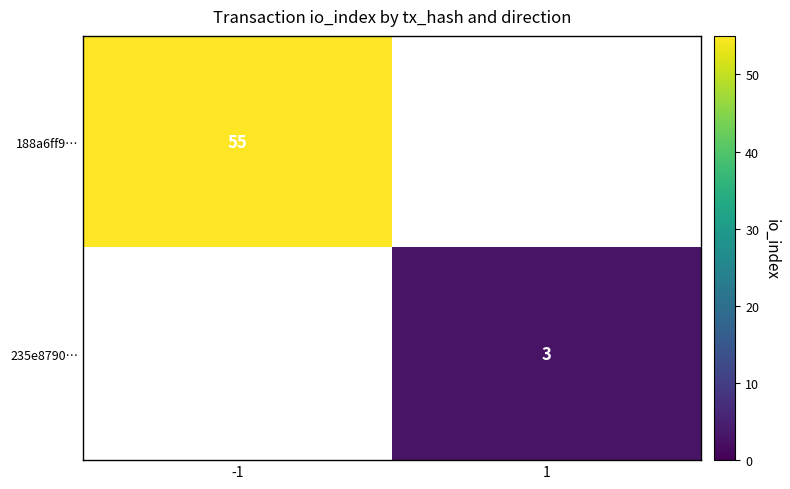

Is the value of 188a6ff9… at -1 greater than the value of 235e8790… at 1?

Yes